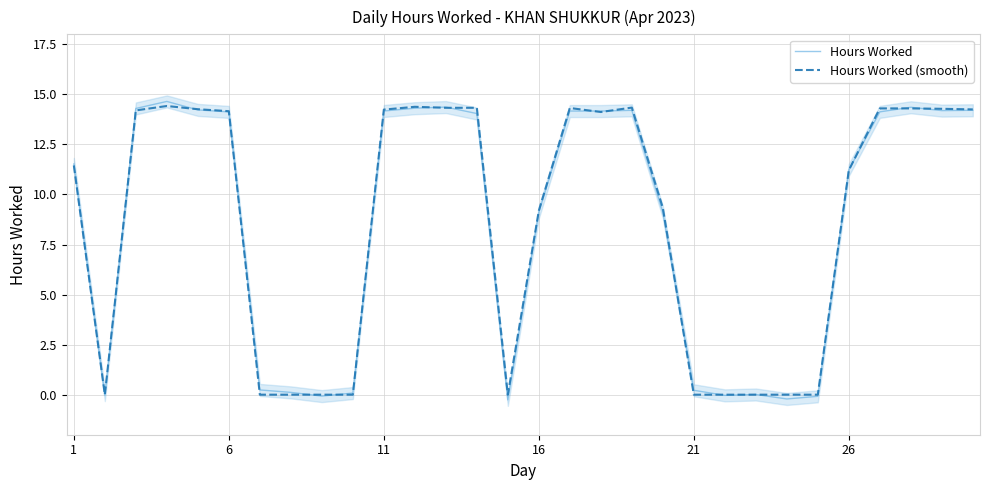

How many values in Hours Worked (smooth) are above zero?

19